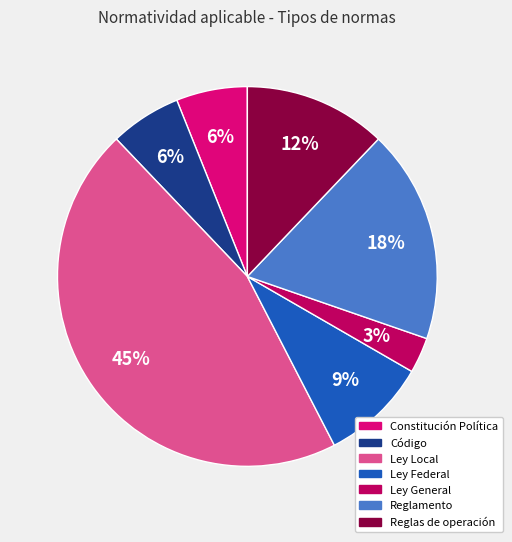

Count the number of slices in the pie.

7